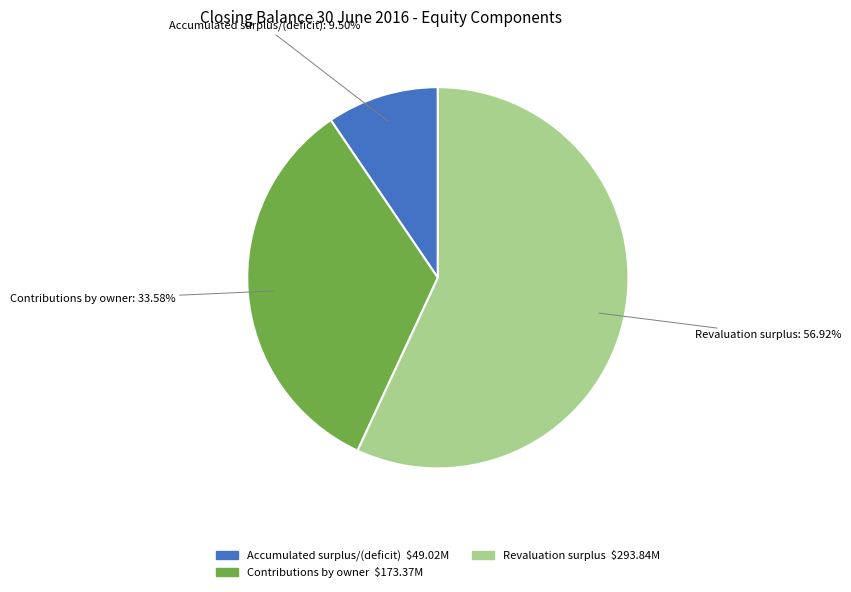

Between Revaluation surplus and Contributions by owner, which is larger?

Revaluation surplus